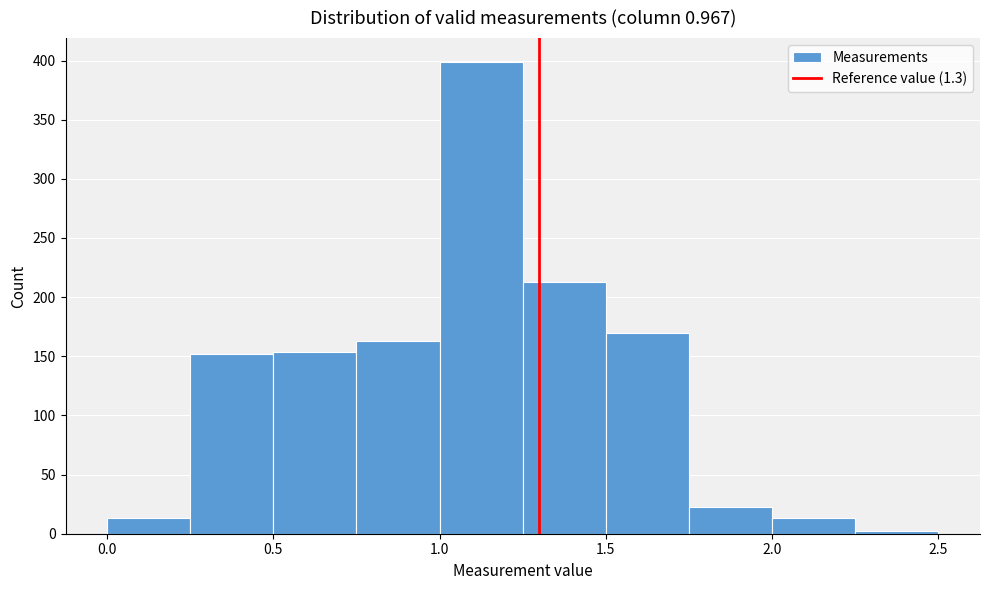

Reading left to right, transcribe this chart: for each bar, give the range it covers on the x-axis and its height. The values are not printed on the chart, so give them approximately, as read against the axis.

0.00 to 0.25: 15
0.25 to 0.50: 150
0.50 to 0.75: 155
0.75 to 1.00: 165
1.00 to 1.25: 400
1.25 to 1.50: 215
1.50 to 1.75: 170
1.75 to 2.00: 25
2.00 to 2.25: 15
2.25 to 2.50: under 5